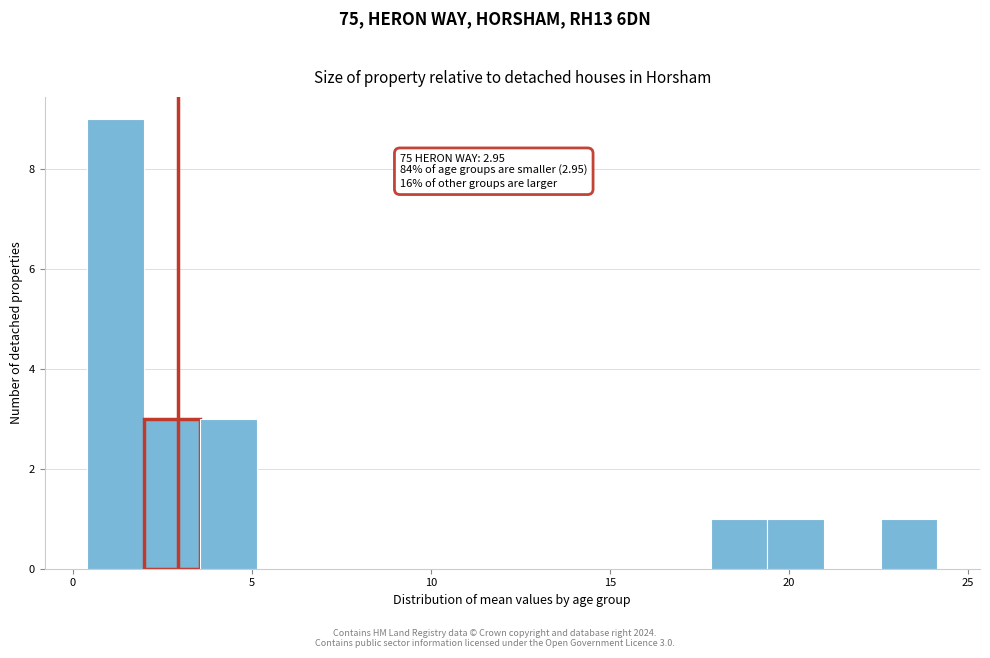

Around what value on the x-axis is the tallest bar? Give the approximate position of its centre, as read against the axis.

1.0